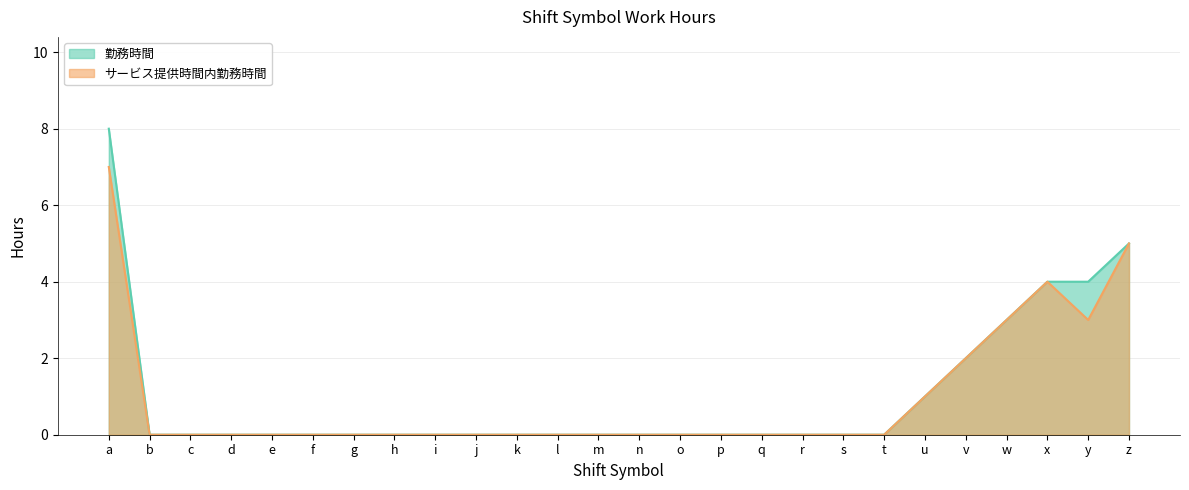

How many サービス提供時間内勤務時間 values are between 0 and 1?

20